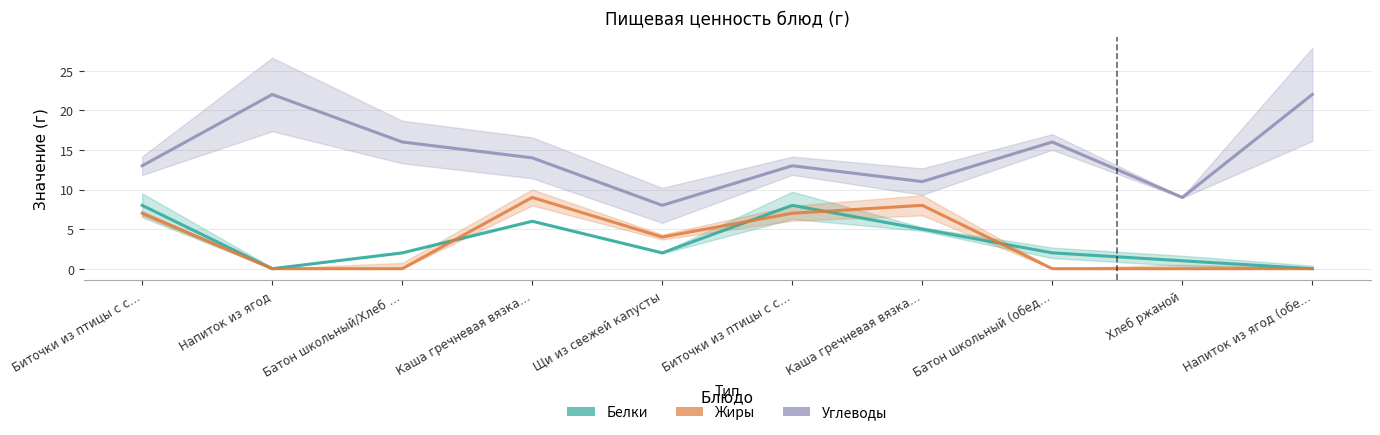

What is the spread (max minus min) of values at Щи из свежей капусты?

6